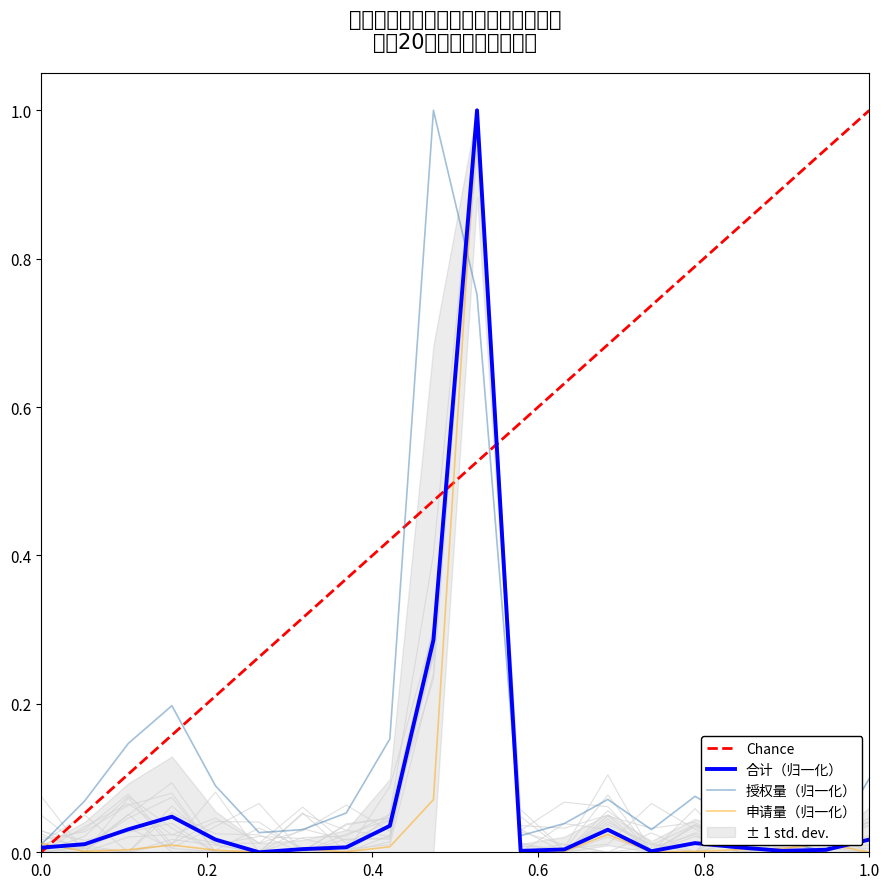

How many categories are shown in the chart?

20